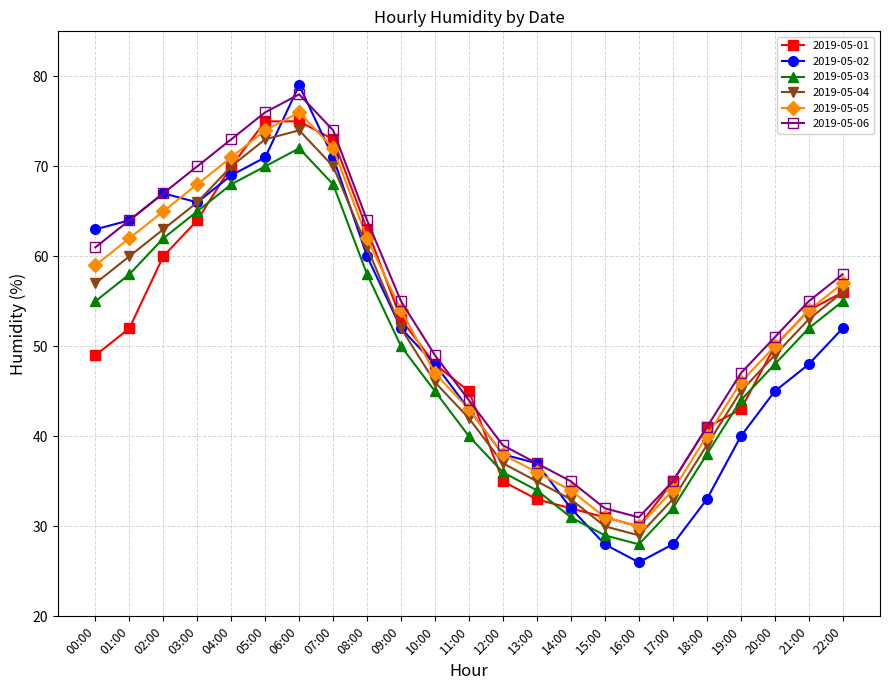

True or false: 2019-05-06 and 2019-05-03 intersect in this chart.

False